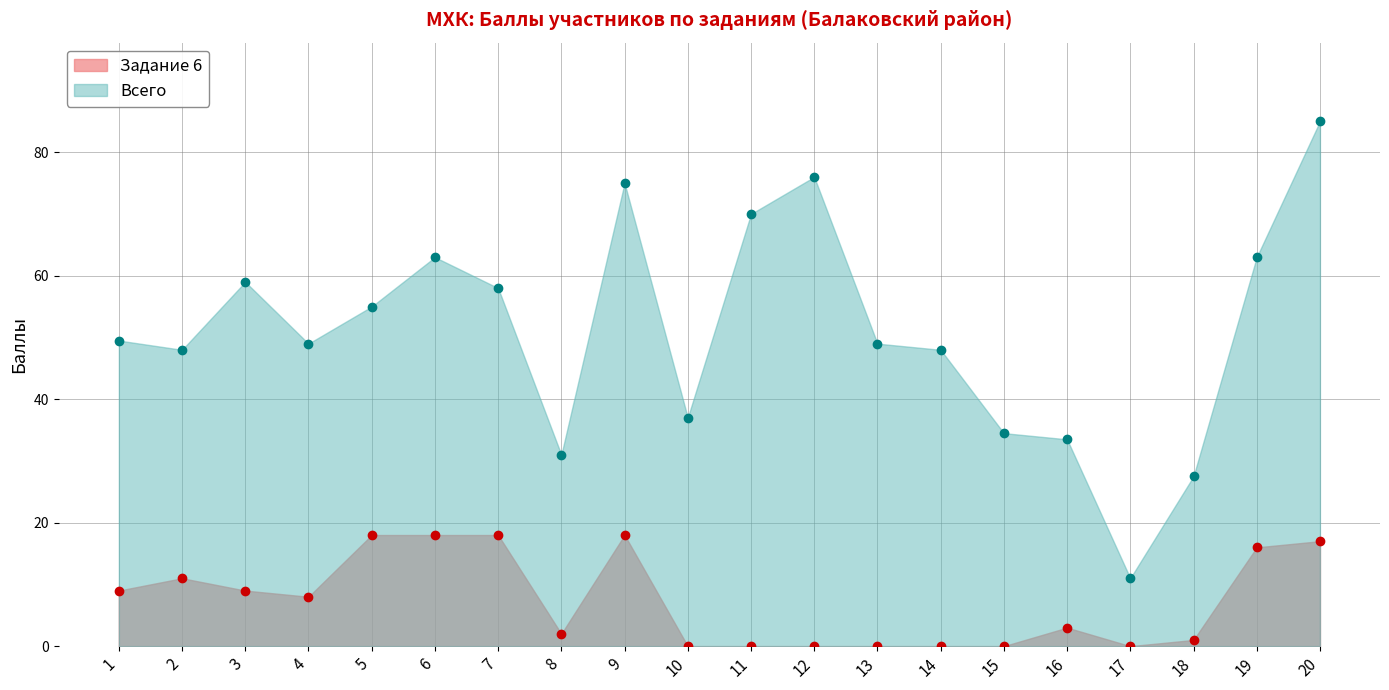

Which series has the largest total across all categories?

Всего